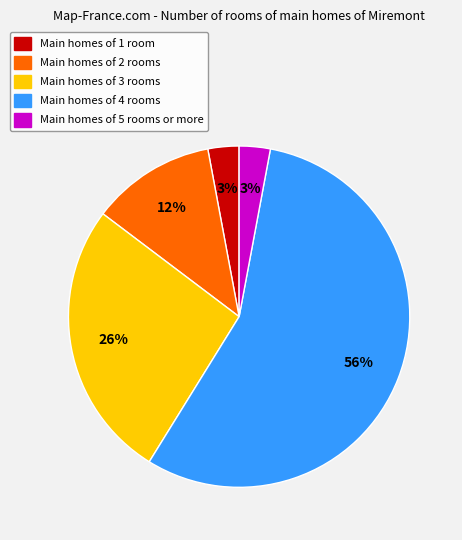

Is there any slice that represents more than half of the pie?

Yes